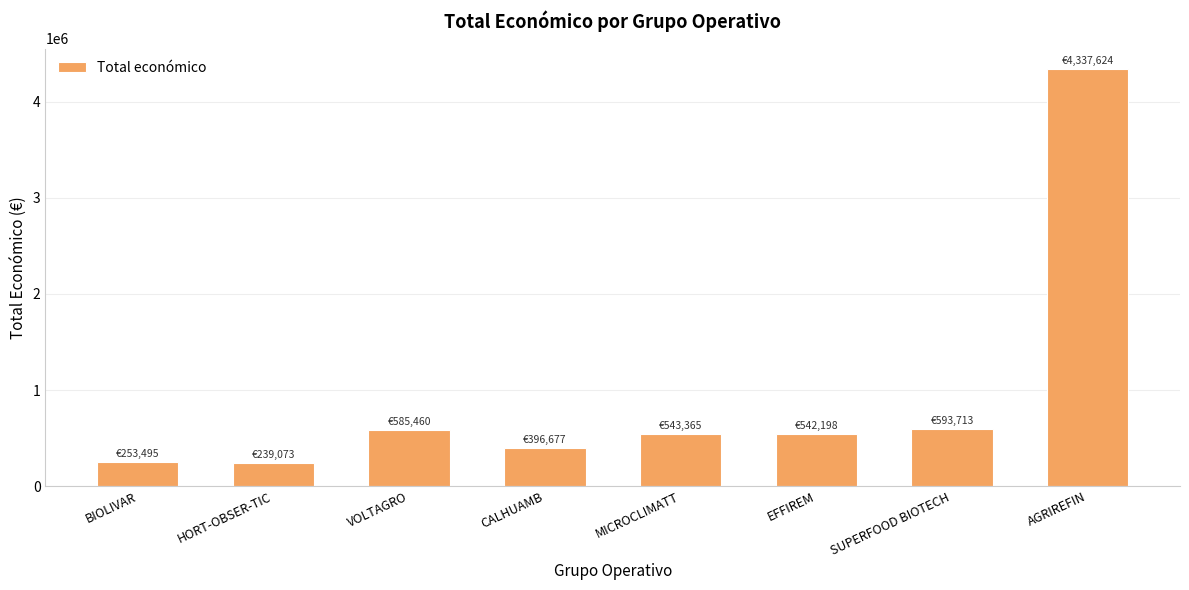

Count the number of data series in this chart.

1